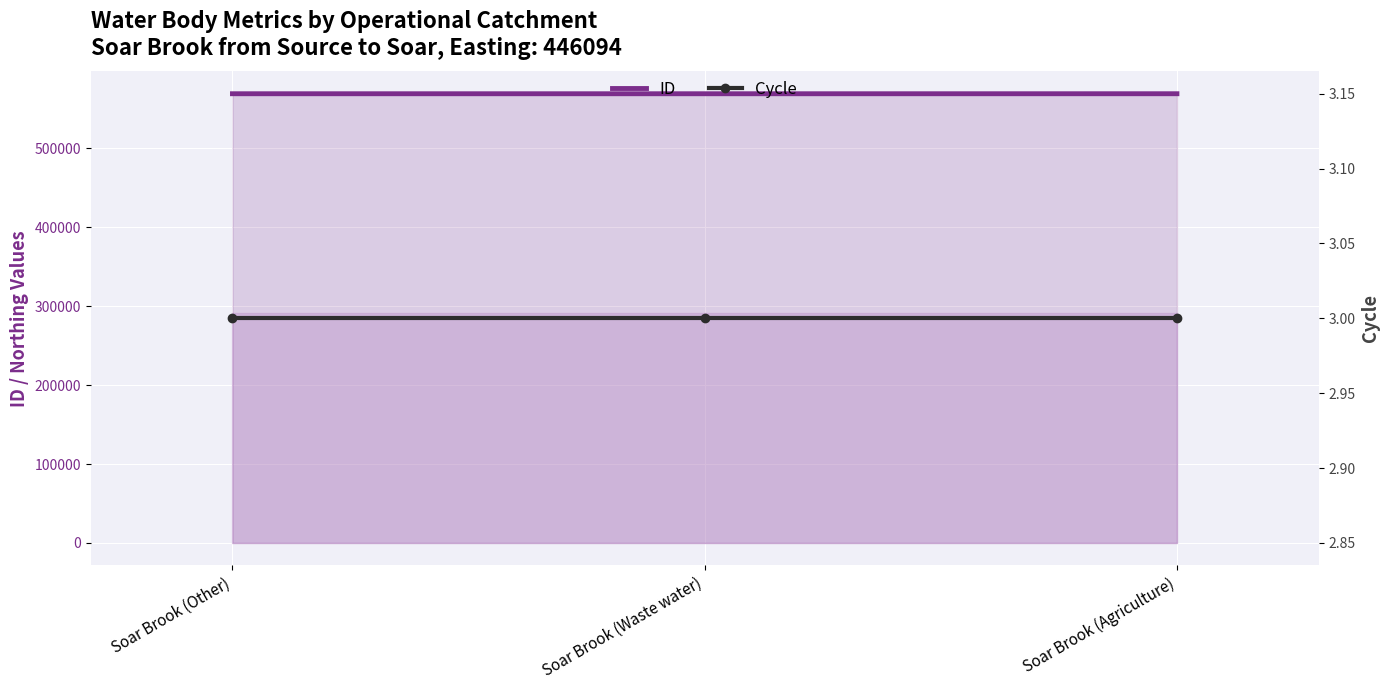

Rank the categories by ID value from highest to lowest.

Soar Brook (Agriculture), Soar Brook (Other), Soar Brook (Waste water)